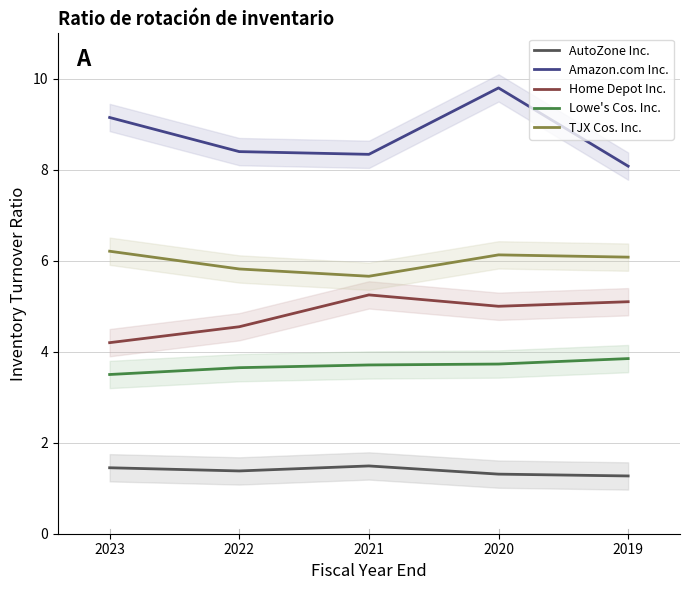

Is the value of Lowe's Cos. Inc. at 2022 greater than the value of Home Depot Inc. at 2020?

No